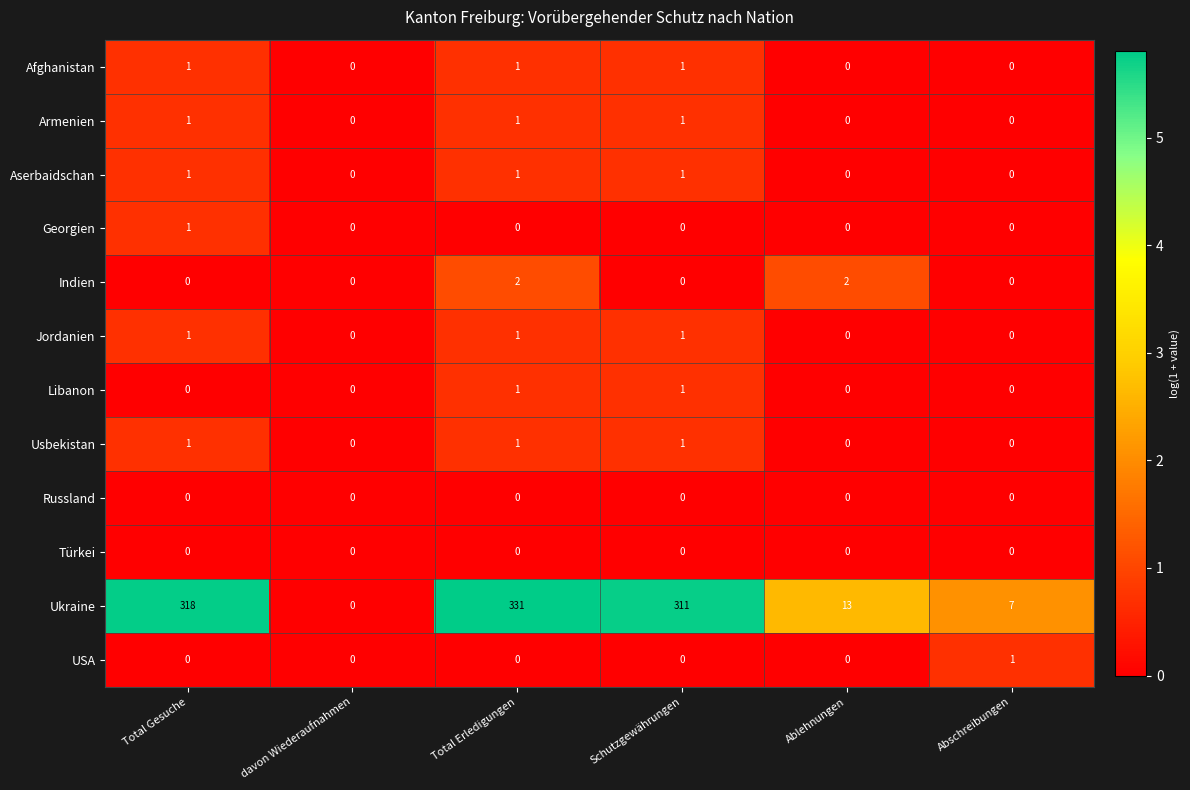

Which label corresponds to the largest value in the chart?

Total Erledigungen